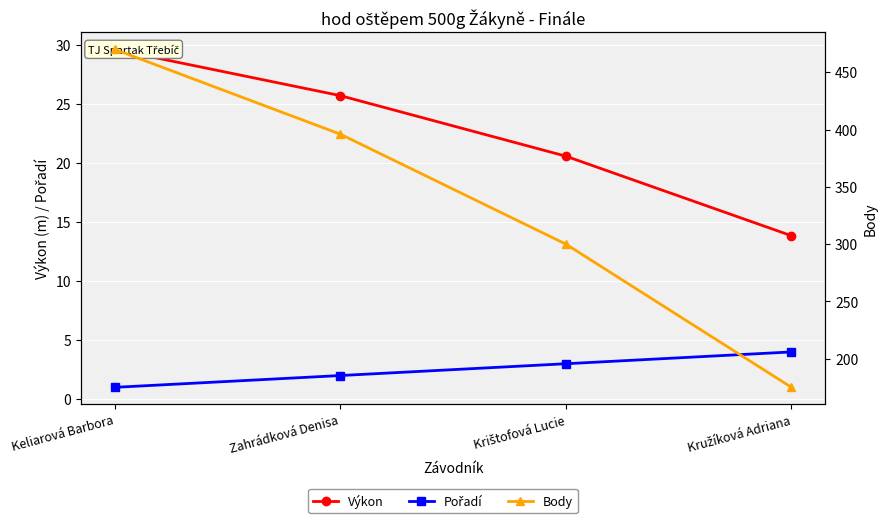

How many values in the Body series exceed 396?

1